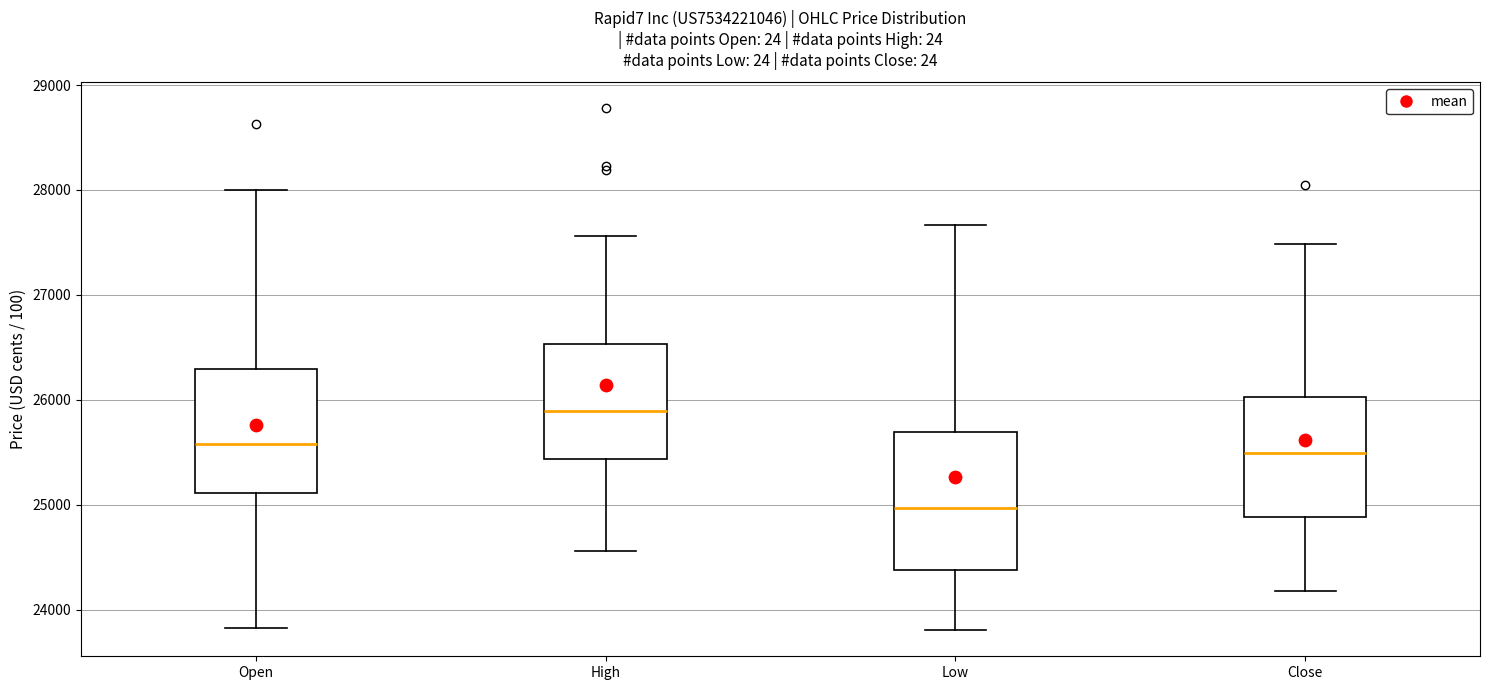

Reading left to right, read every box against the y-axis: the position of its median line, the range the box covers, and the ends of its whiskers. The values are not printed on the chart, so give them approximately, as read against the axis.

Open: median 25600, box 25100 to 26300, whiskers 23800 to 28000
High: median 25900, box 25400 to 26500, whiskers 24600 to 27600
Low: median 25000, box 24400 to 25700, whiskers 23800 to 27700
Close: median 25500, box 24900 to 26000, whiskers 24200 to 27500